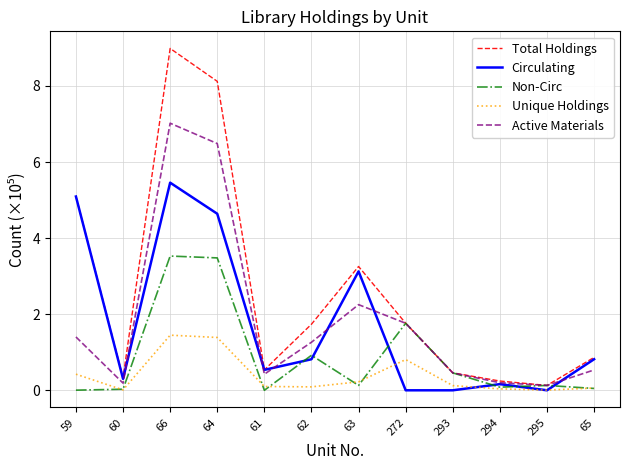

Which series changed the most between 62 and 295?

Total Holdings